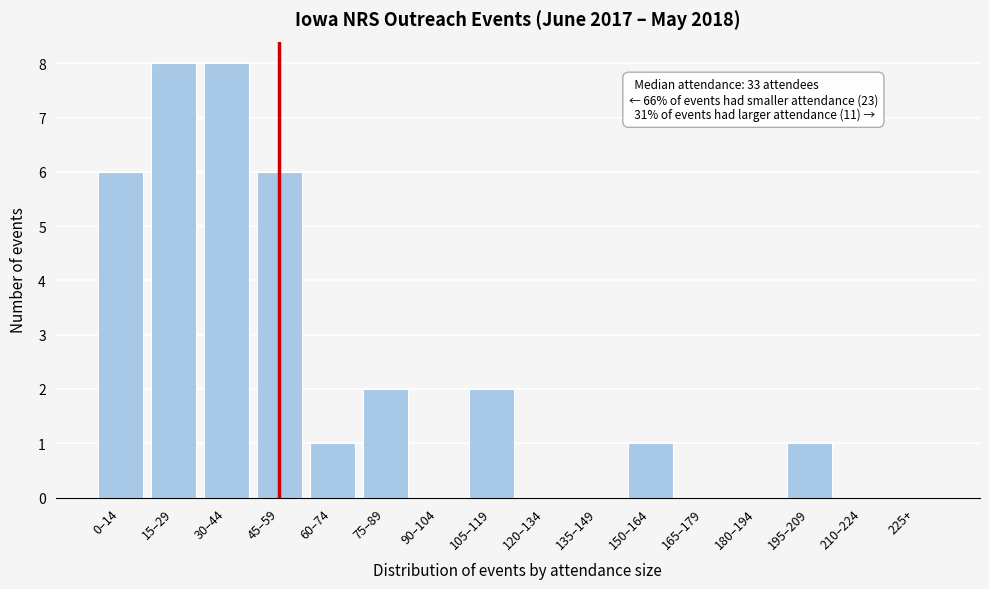

Reading left to right, extract all data points from this chart.

0–14=6	15–29=8	30–44=8	45–59=6	60–74=1	75–89=2	90–104=0	105–119=2	120–134=0	135–149=0	150–164=1	165–179=0	180–194=0	195–209=1	210–224=0	225+=0